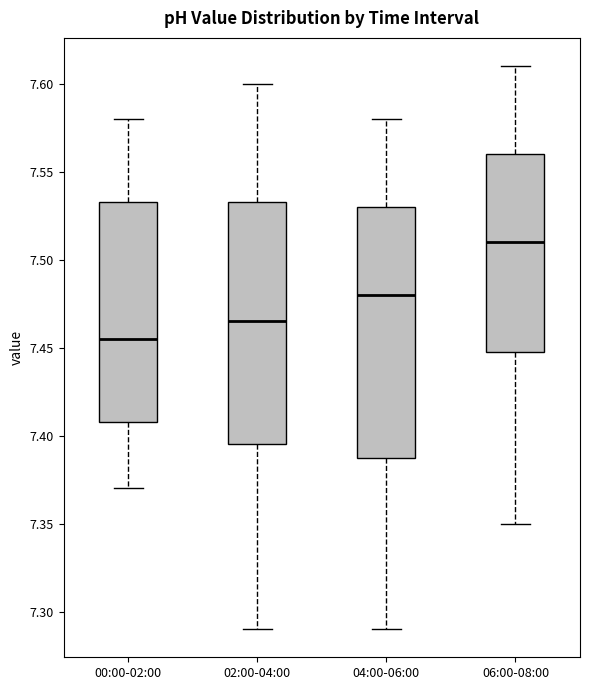

Where is the lower edge of the box for 00:00-02:00 on the y-axis? The values are not printed on the chart, so give them approximately, as read against the axis.

7.410